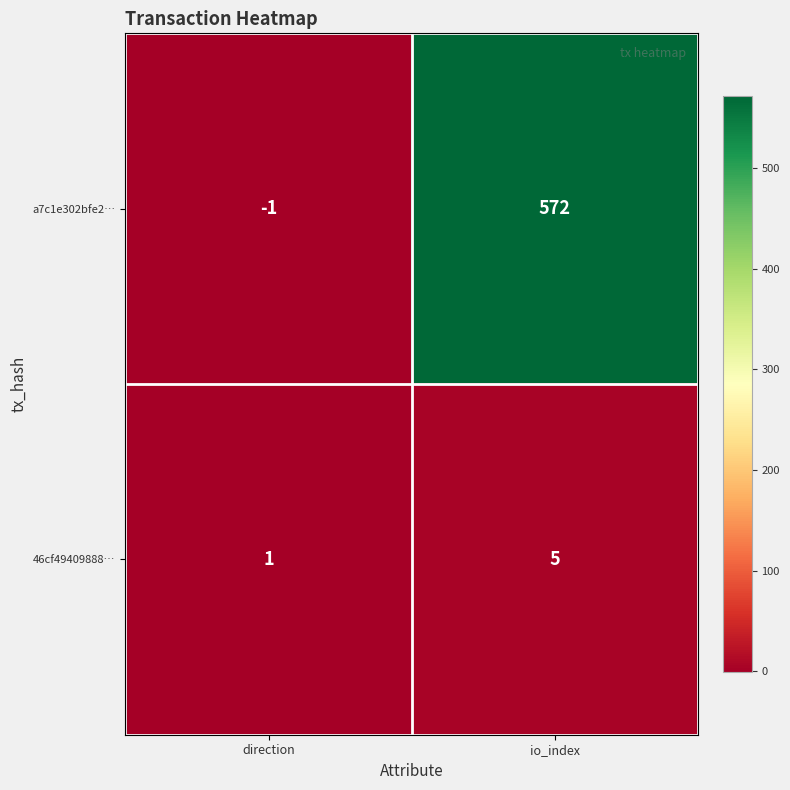

Reading left to right, transcribe all the data shown in this chart.

a7c1e302bfe2…: direction=-1	io_index=572
46cf49409888…: direction=1	io_index=5